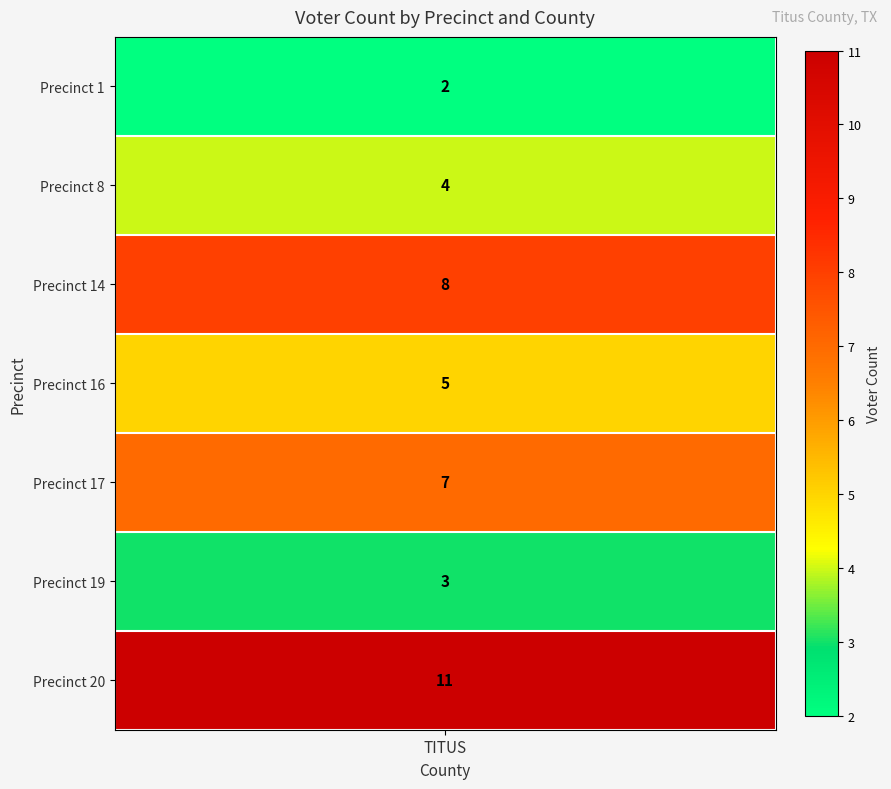

Which series has the largest range (max minus min)?

20